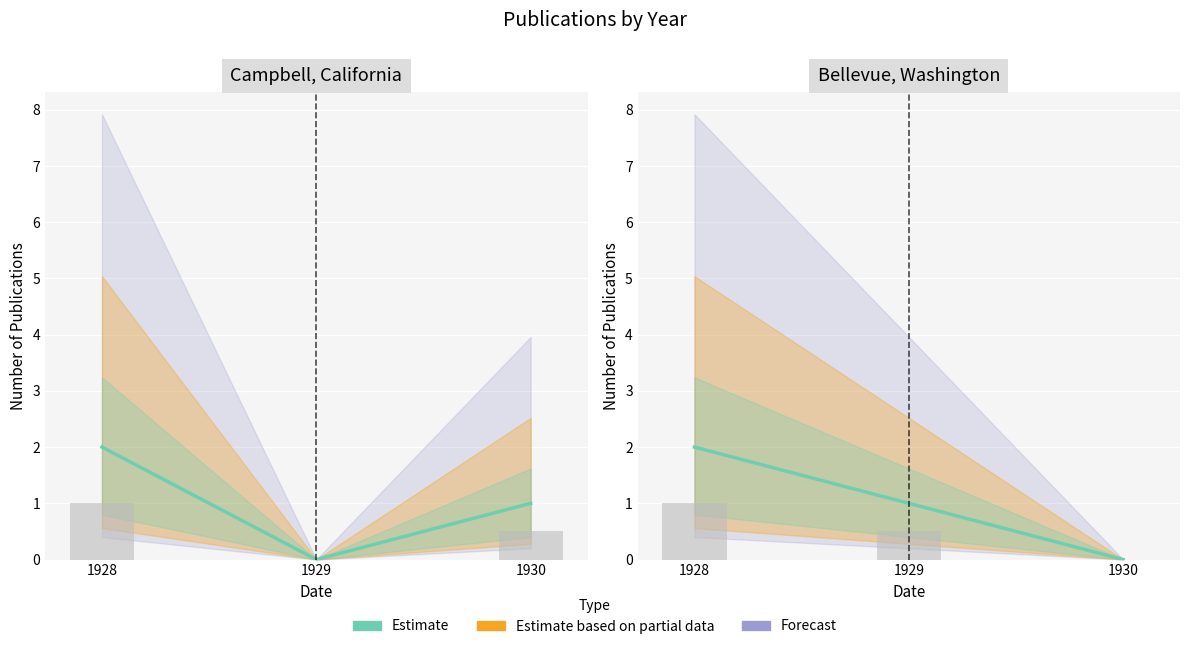

What is the sum of the values at 1930 and 1929?

1